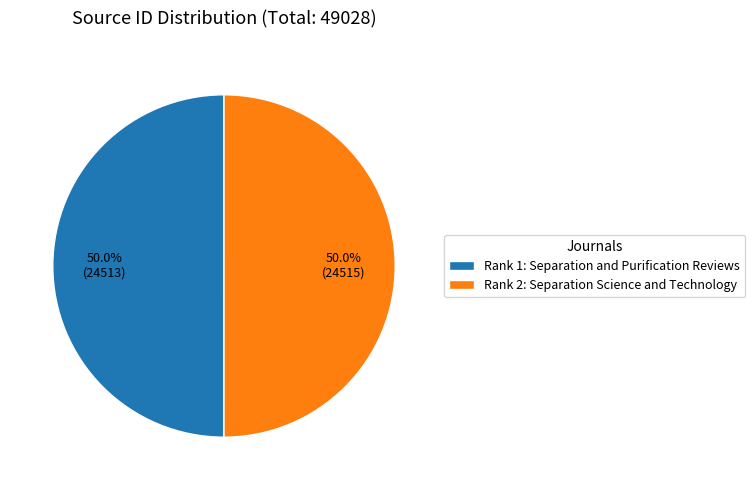

What is the total percentage of Rank 2: Separation Science and Technology and Rank 1: Separation and Purification Reviews?

100.0%